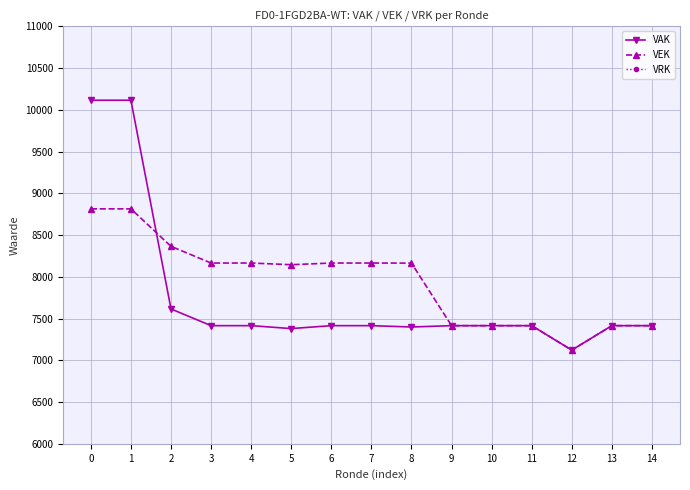

What is the value of the VAK point at the 12th from the left?

7415